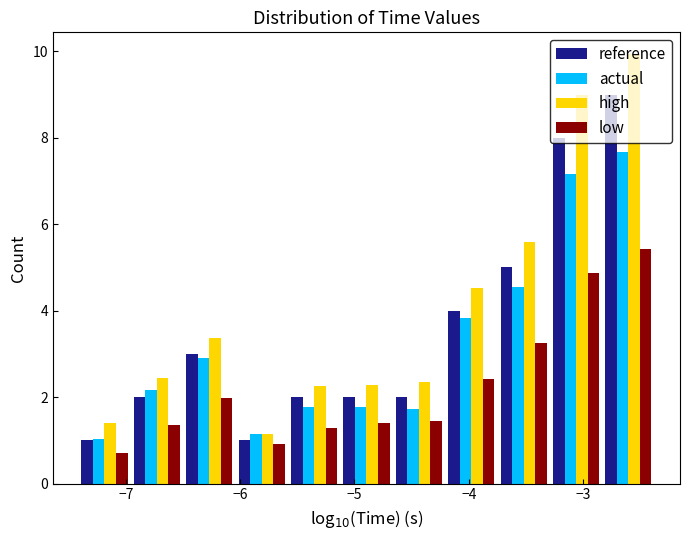

Reading left to right, list every range on the x-axis with the height of the bar of each series over it. Neither the bar edges nor the heights are printed on the chart, so give them approximately, as read against the axes.

-7.4 to -7.0: reference=1.0	actual=1.0	high=1.4	low=0.8
-7.0 to -6.5: reference=2.0	actual=2.2	high=2.4	low=1.4
-6.5 to -6.0: reference=3.0	actual=3.0	high=3.4	low=2.0
-6.0 to -5.6: reference=1.0	actual=1.2	high=1.2	low=1.0
-5.6 to -5.1: reference=2.0	actual=1.8	high=2.2	low=1.2
-5.1 to -4.7: reference=2.0	actual=1.8	high=2.2	low=1.4
-4.7 to -4.2: reference=2.0	actual=1.8	high=2.4	low=1.4
-4.2 to -3.7: reference=4.0	actual=3.8	high=4.6	low=2.4
-3.7 to -3.3: reference=5.0	actual=4.6	high=5.6	low=3.2
-3.3 to -2.8: reference=8.0	actual=7.2	high=9.0	low=4.8
-2.8 to -2.4: reference=9.0	actual=7.6	high=10.0	low=5.4